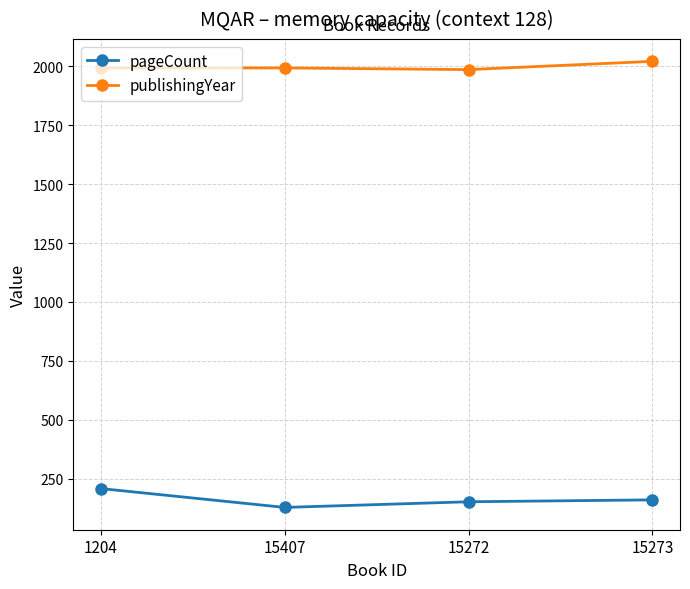

True or false: publishingYear has more than 2 interior local peaks.

False